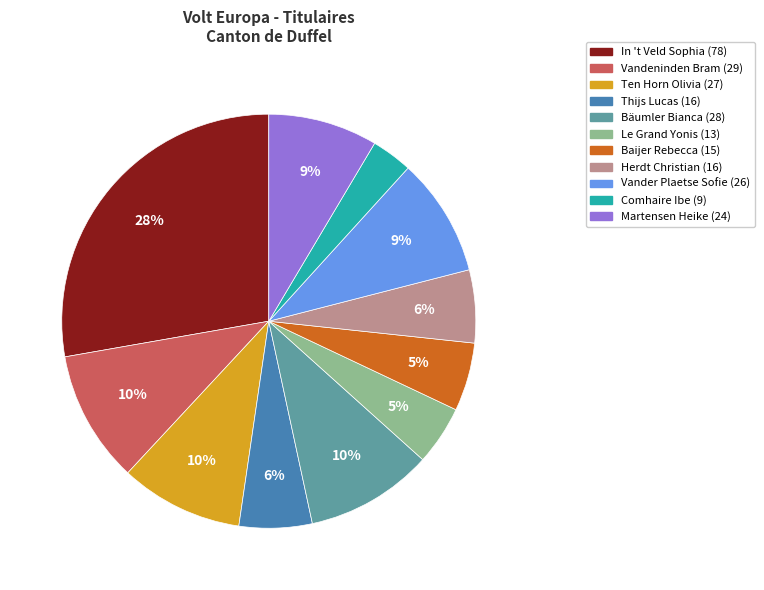

How many segments does this pie chart have?

11